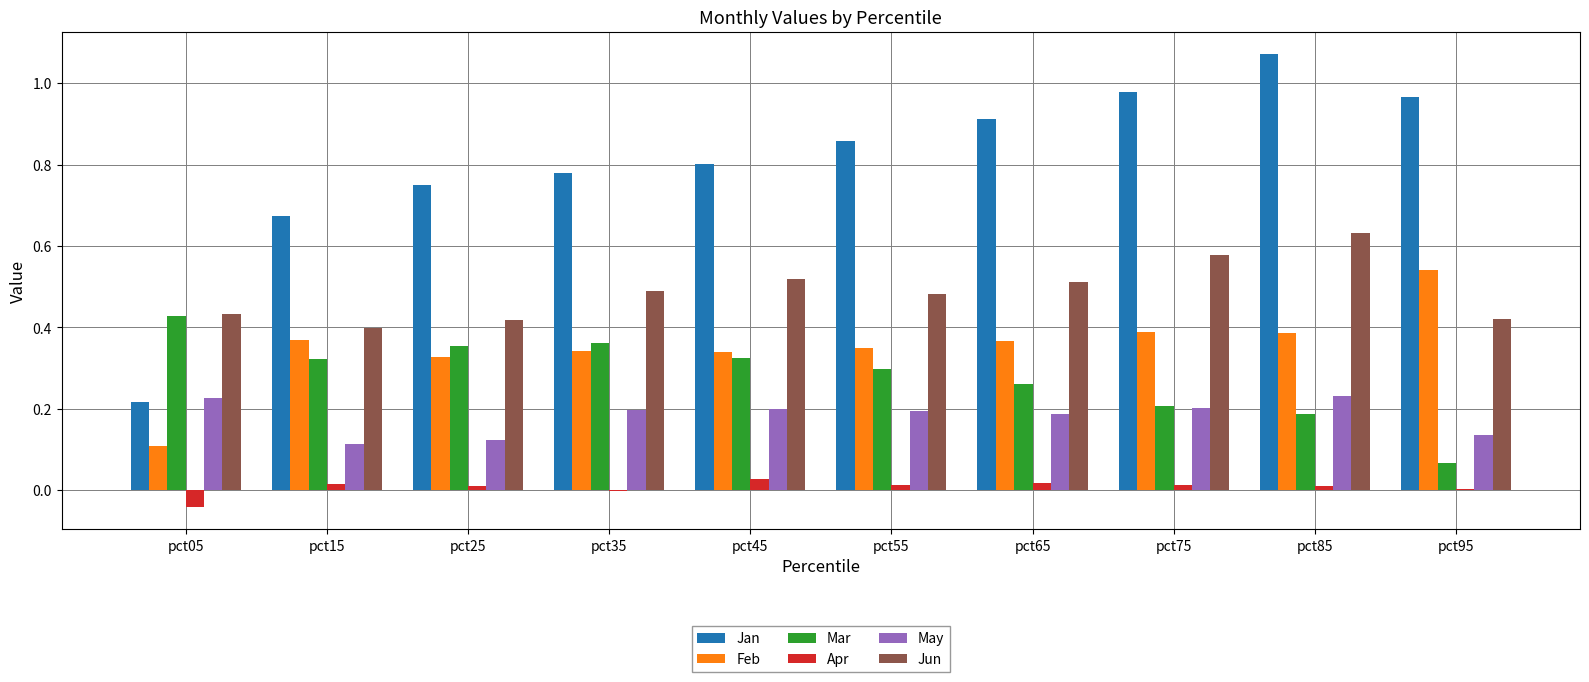

The value of Jun at pct85 is 1.1. True or false?

False